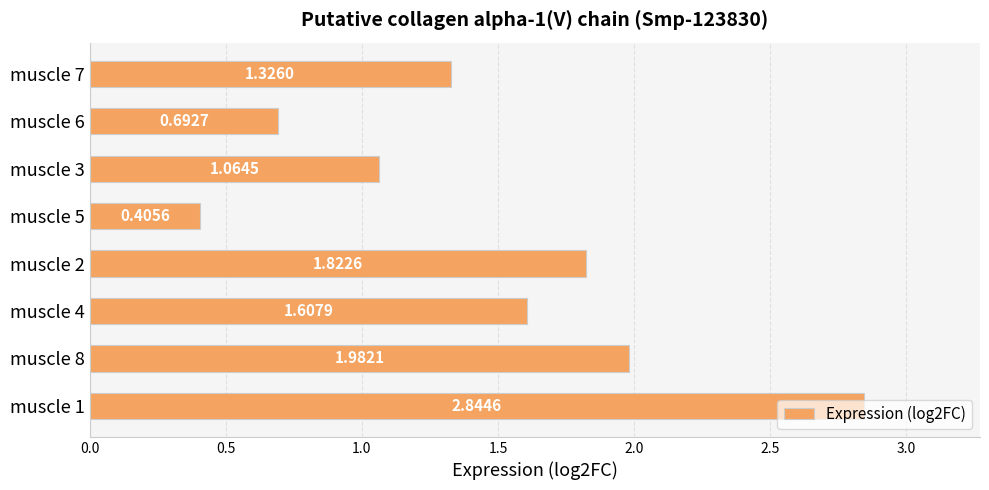

What is the difference between the maximum and minimum values?

2.4